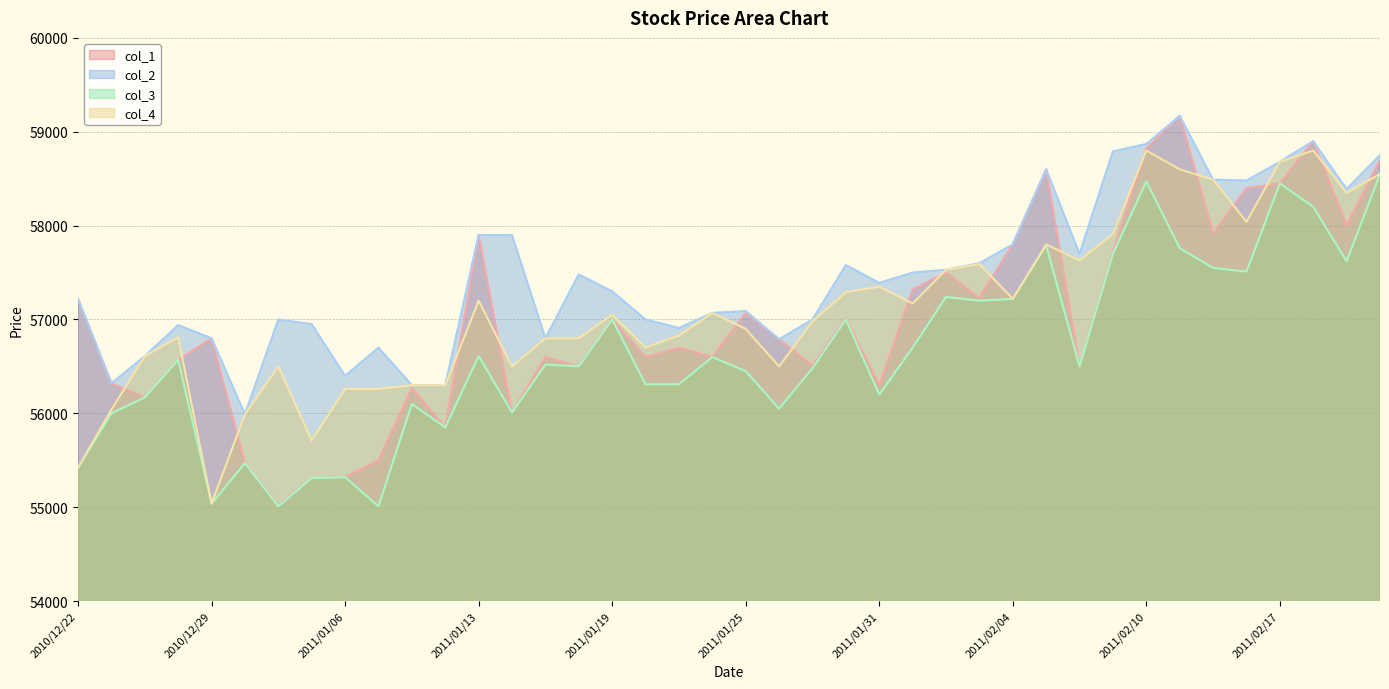

Which category has the highest value across all series?

2011/02/14